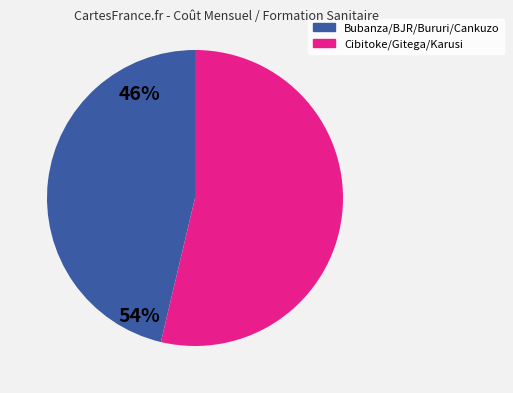

Is there any slice that represents more than half of the pie?

Yes